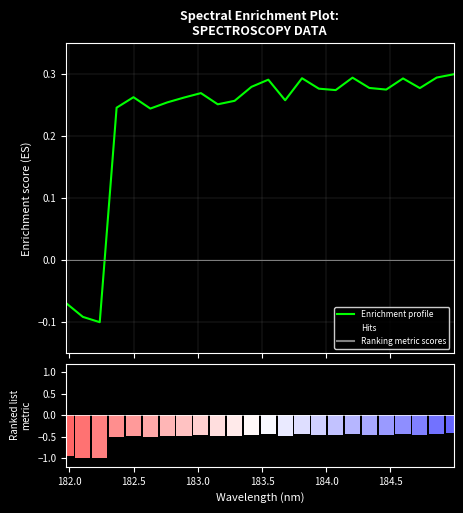

At 182.0, list the series in order from largest to smallest.

Enrichment profile, Ranking metric scores